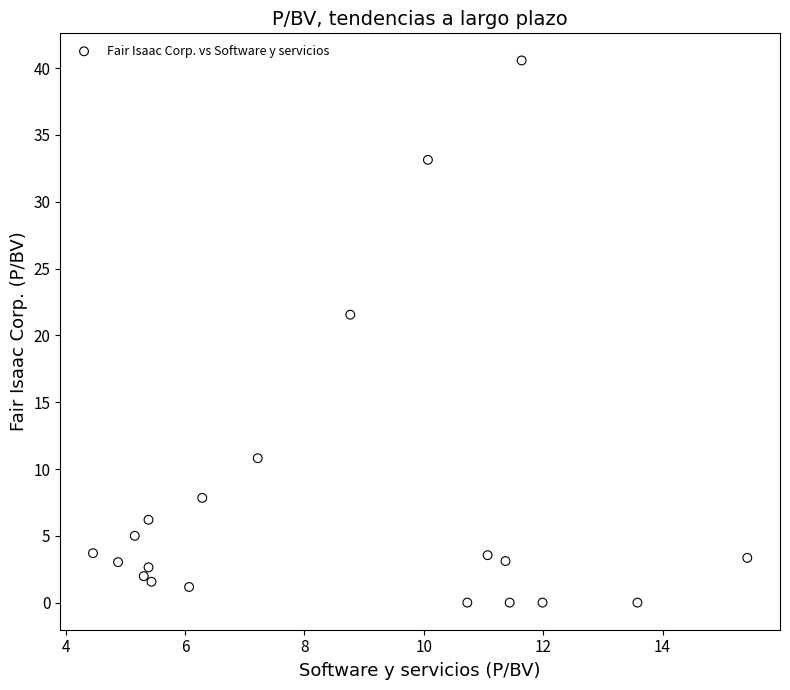

What Y value in the scatter plot is closest to 20?

21.6